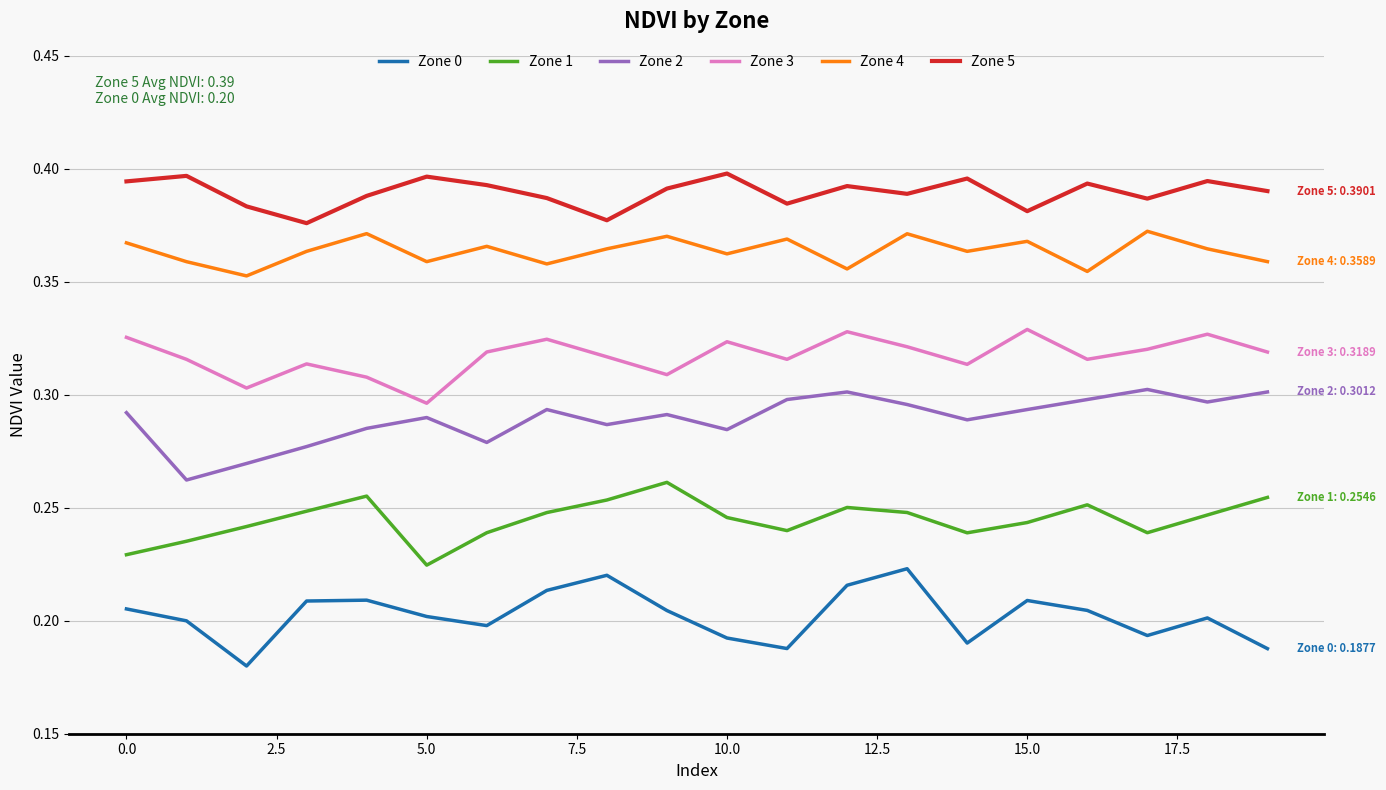

True or false: Zone 4 and Zone 1 intersect in this chart.

False